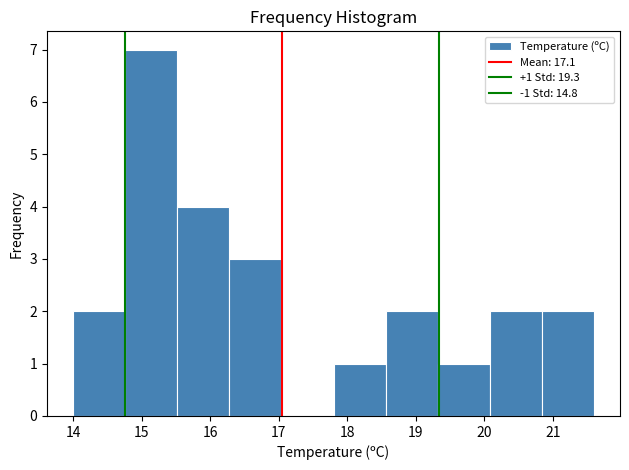

Which range on the x-axis has the tallest bar?

14.76 to 15.52